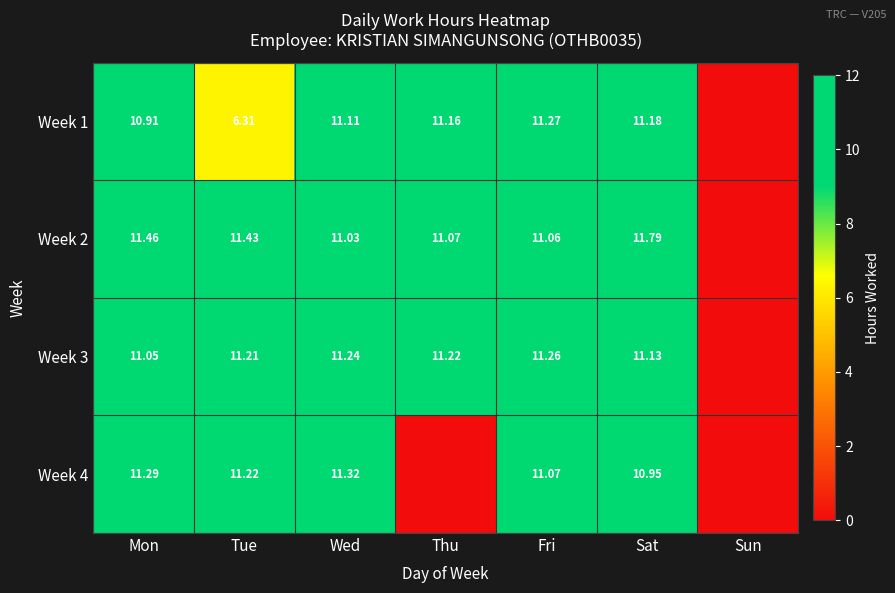

Read the Week 3 value at Fri.

11.3